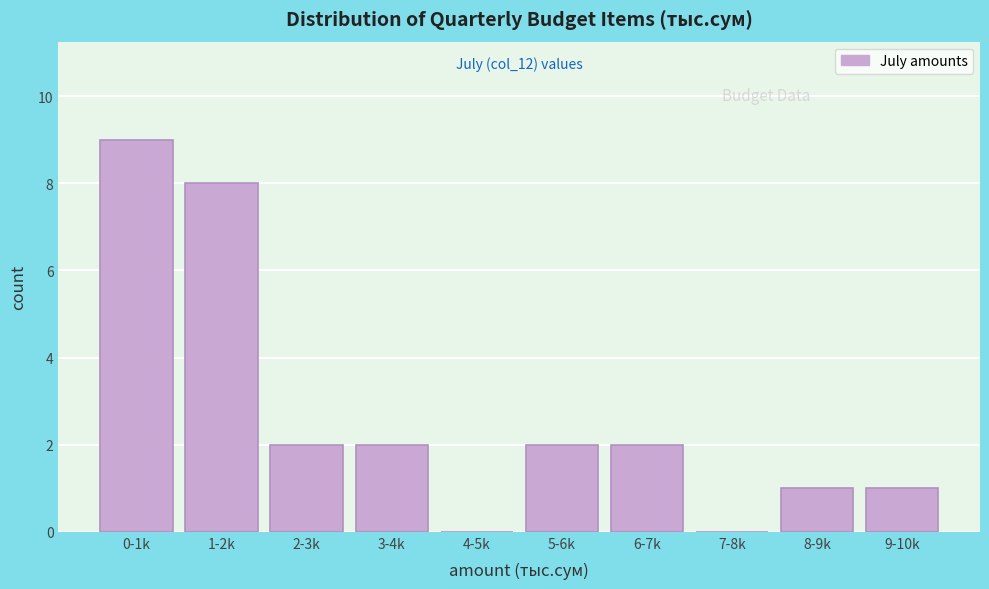

Reading right to left, transcribe all the data shown in this chart.

9-10k=1	8-9k=1	7-8k=0	6-7k=2	5-6k=2	4-5k=0	3-4k=2	2-3k=2	1-2k=8	0-1k=9